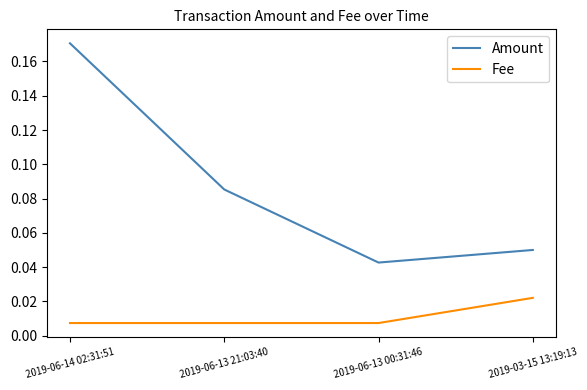

Count the Fee values in the range 0 to 1.

4